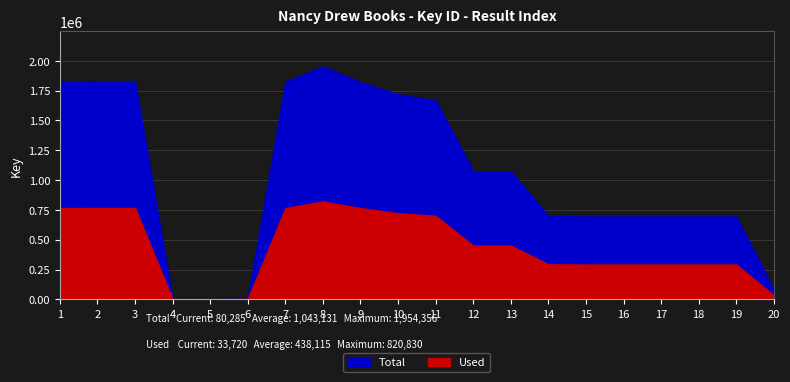

Which series has the largest total across all categories?

Total